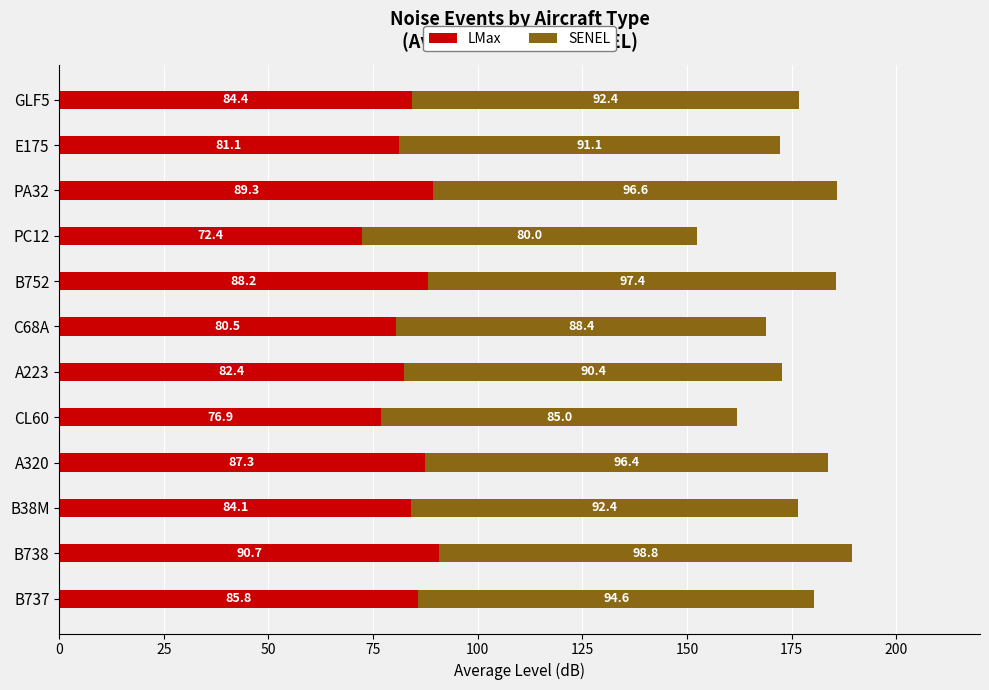

How many categories are shown in the chart?

12